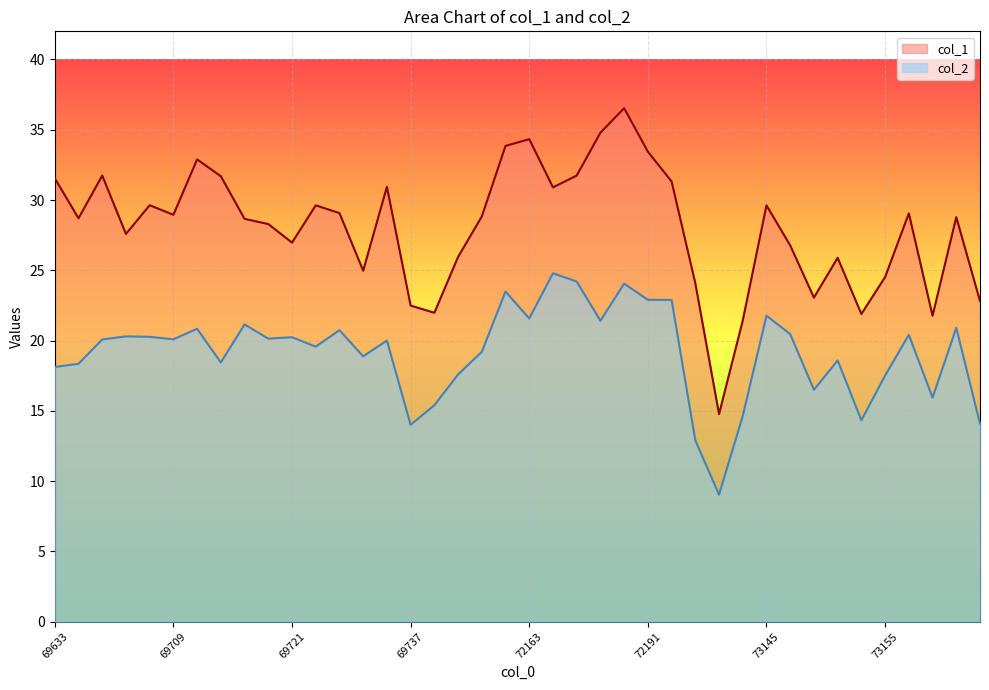

What is the sum of the col_2 values at 69679 and 69699?

40.4